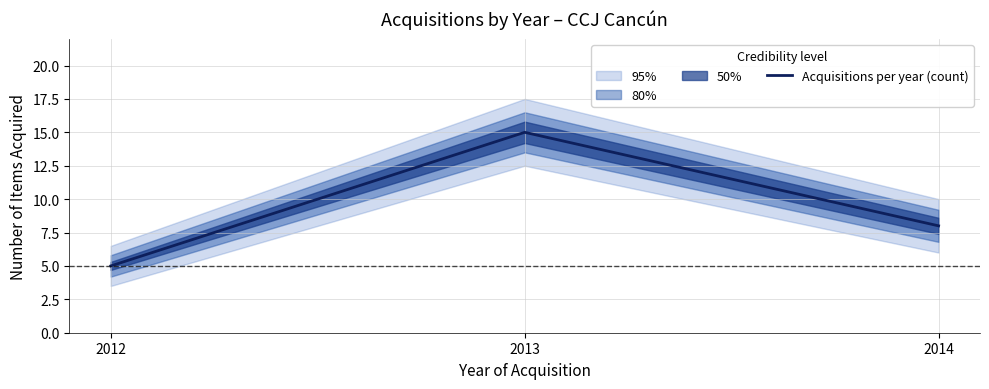

What is the value of the 2nd point from the left?

15